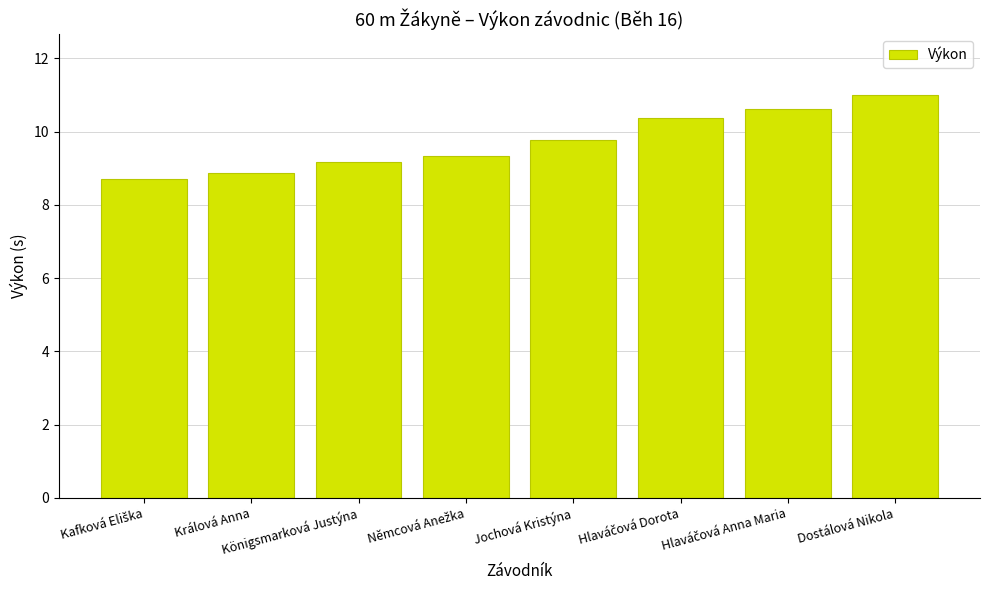

Where does the data first go above 9?

Königsmarková Justýna